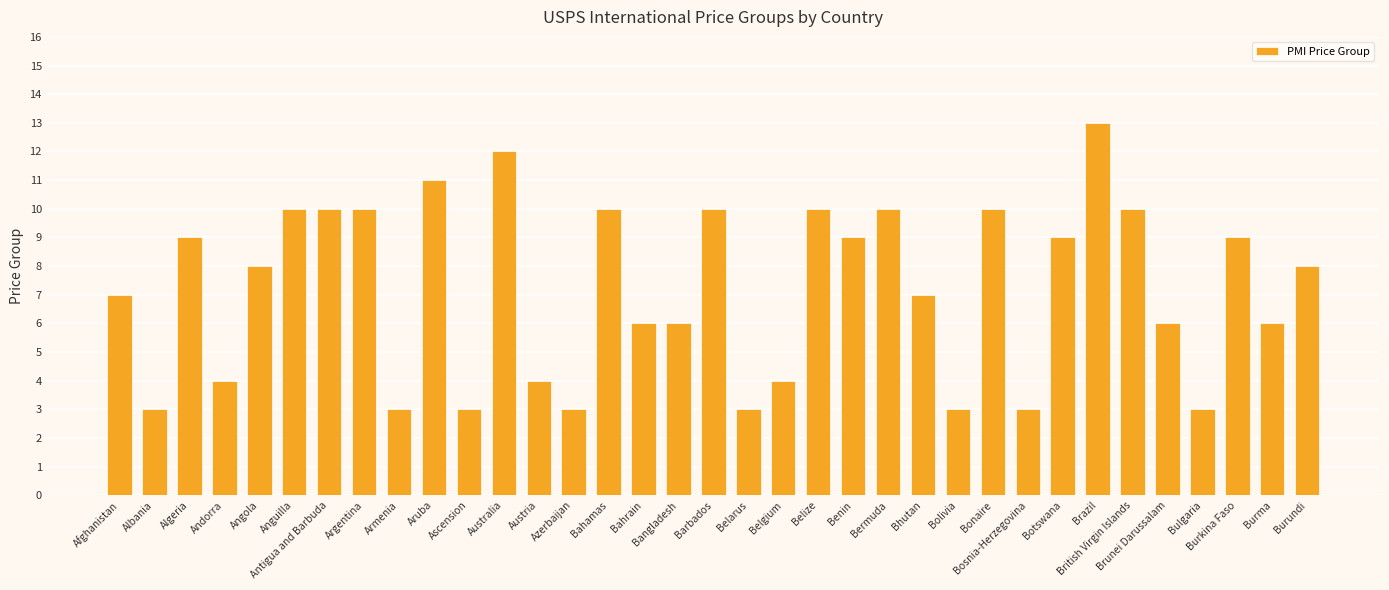

What is the label of the 16th bar from the left?

Bahrain